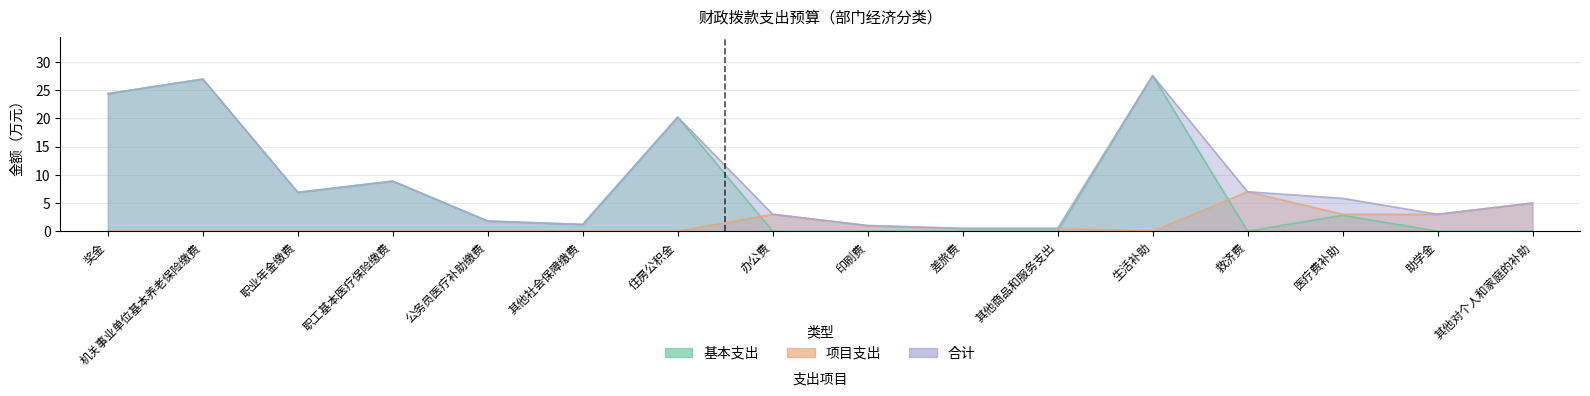

How many values in the 合计 series are below 5?

7